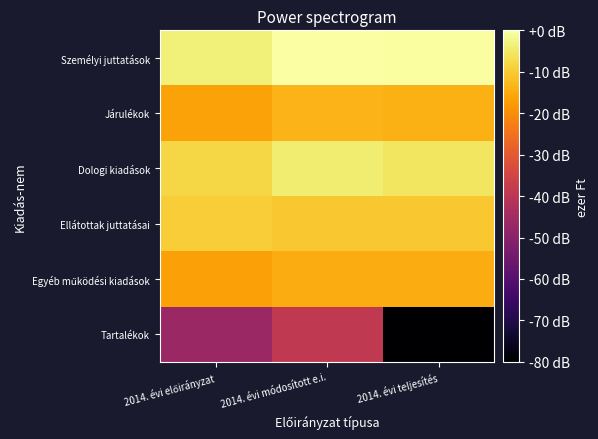

Which series changed the most between 2014. évi előirányzat and 2014. évi módosított e.i.?

Tartalékok